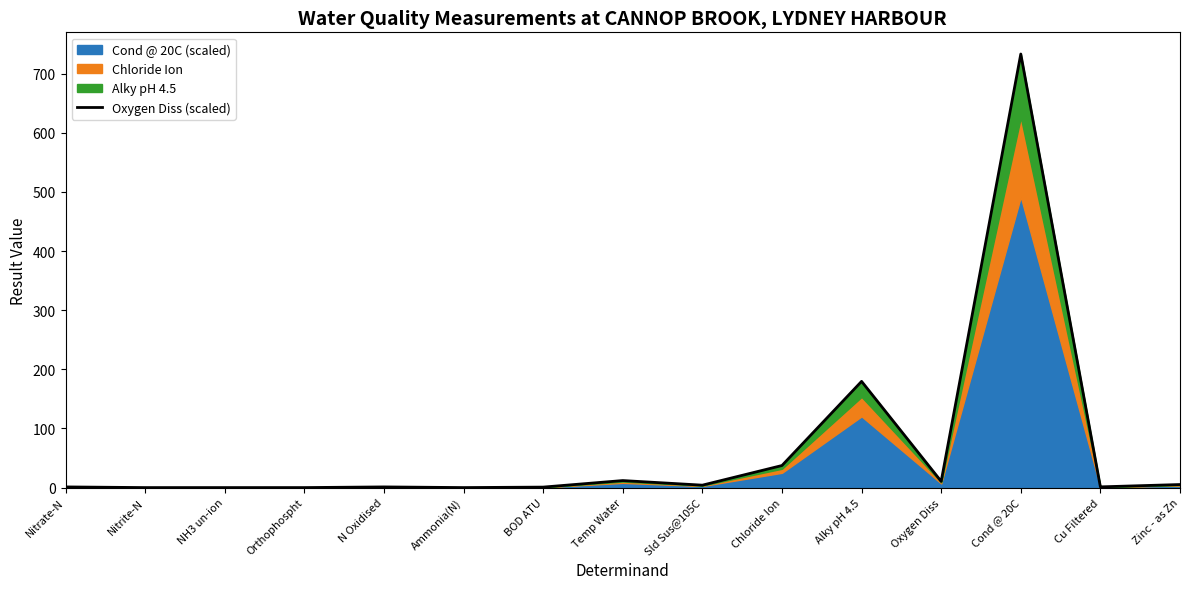

What is the difference between the values at Cond @ 20C and Ammonia(N)?

733.1